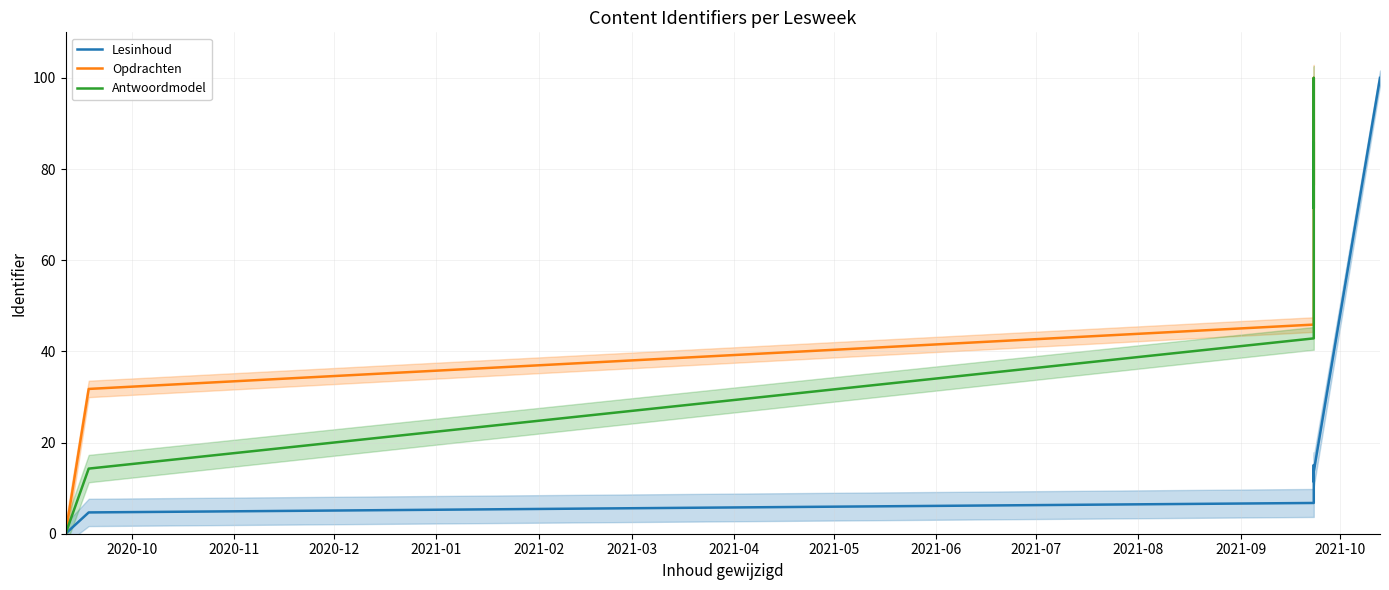

How many interior local valleys does the Opdrachten series have?

1